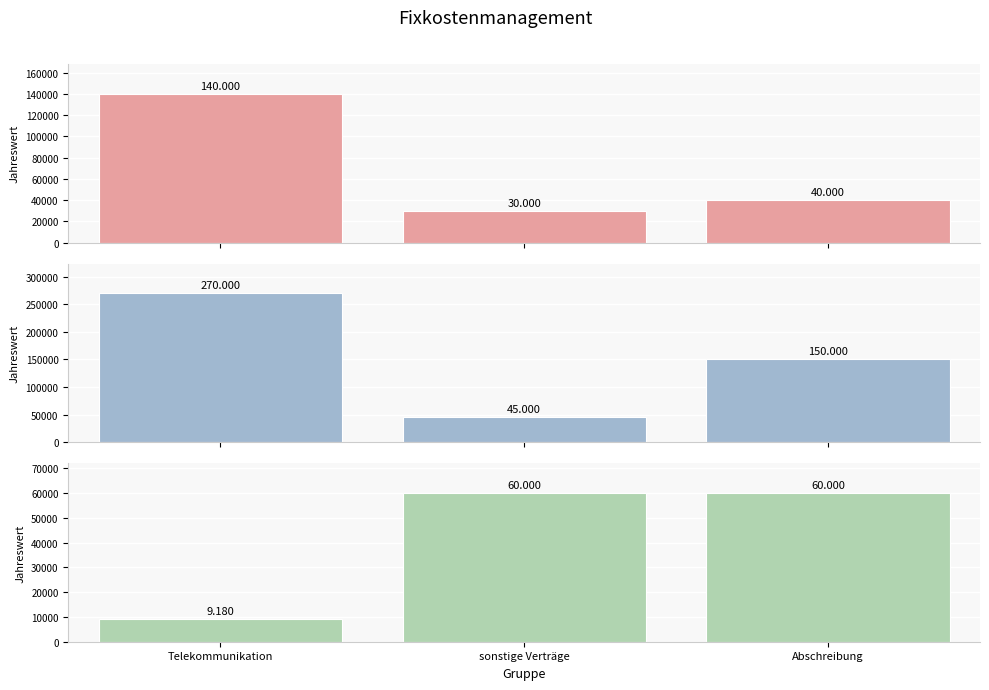

Does the chart contain stacked bars?

No